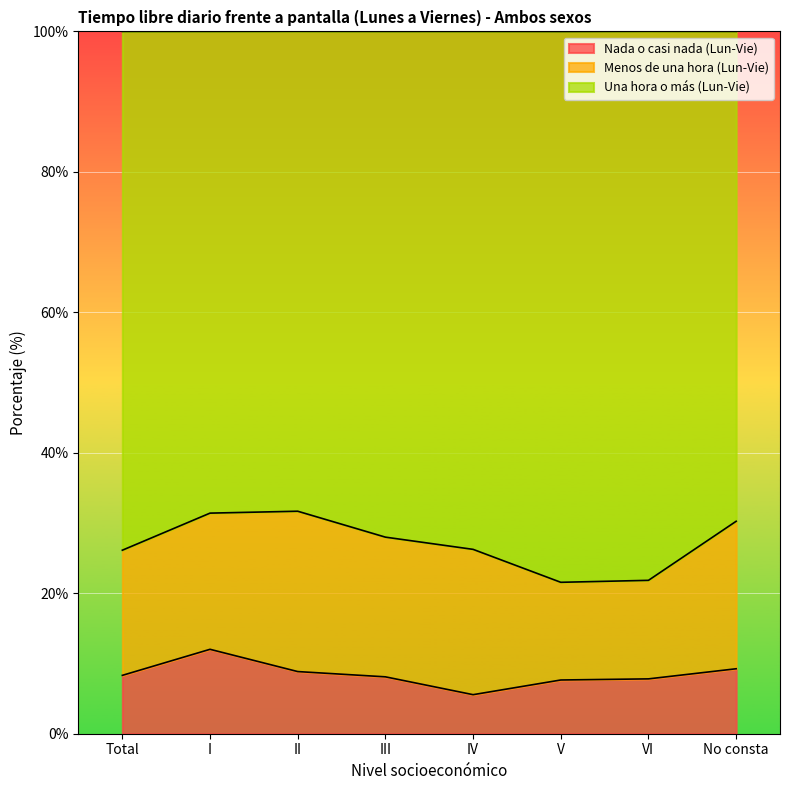

How many values in the Nada o casi nada (Lun-Vie) series are below 8?

3